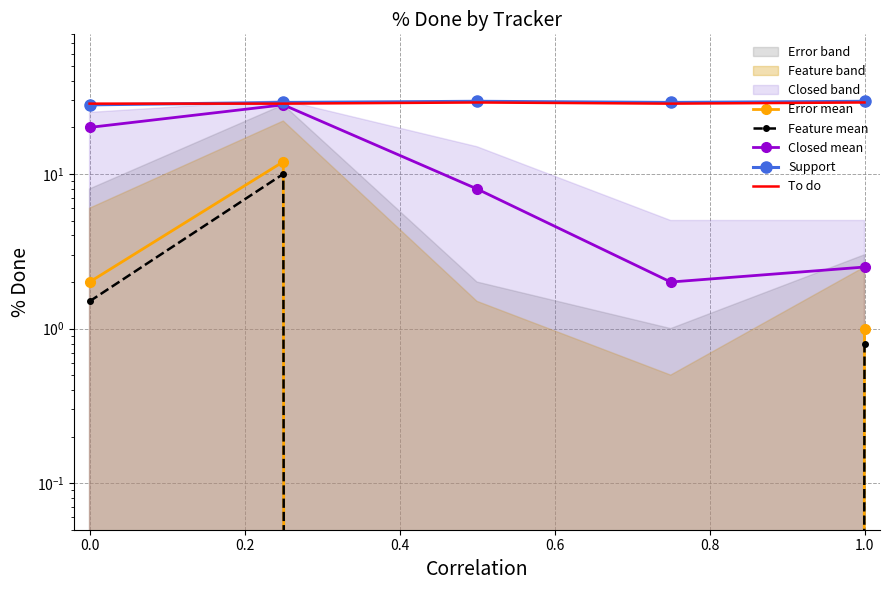

Between 0.4 and 0.8, which series saw the biggest shift?

Closed mean